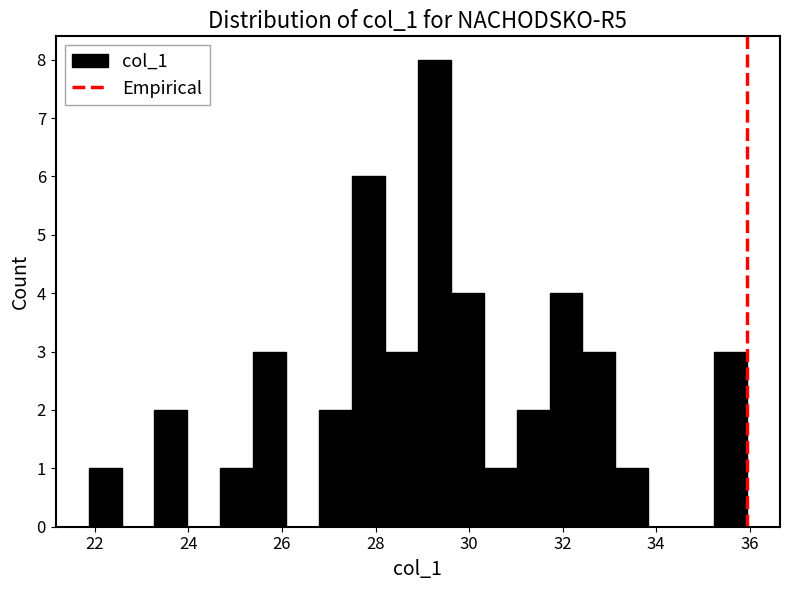

Read against the x-axis, roughly where is the centre of the tallest bar?

29.2